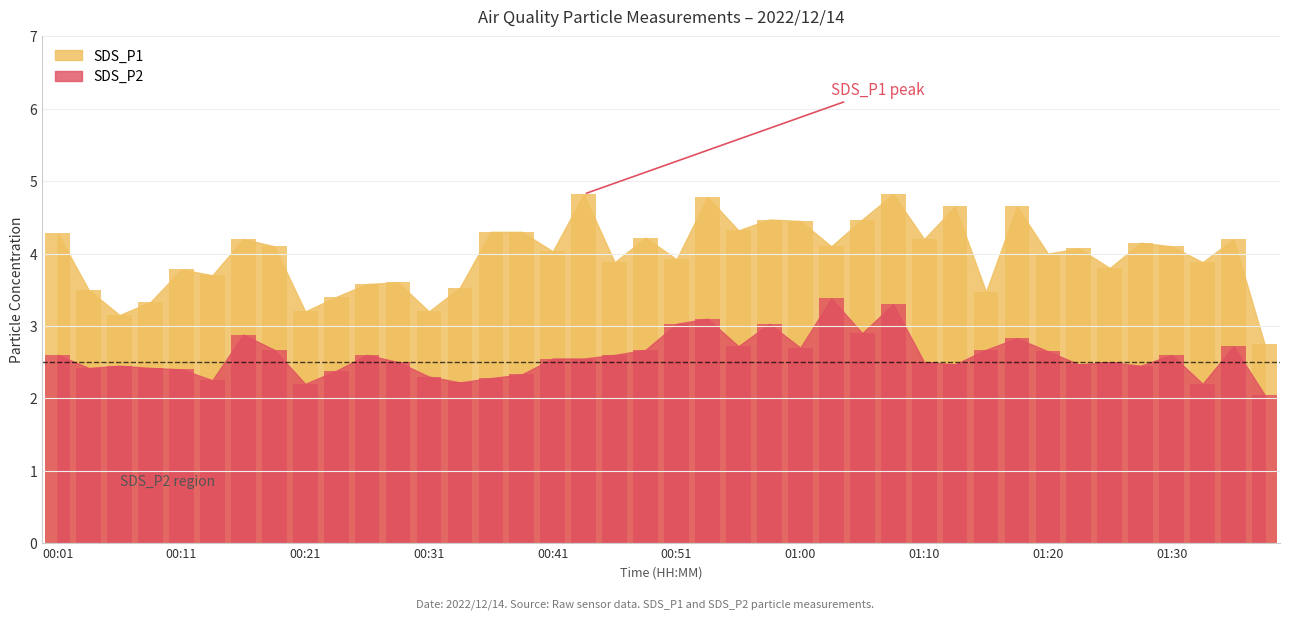

Rank the series by their maximum value, from highest to lowest.

SDS_P1, SDS_P2